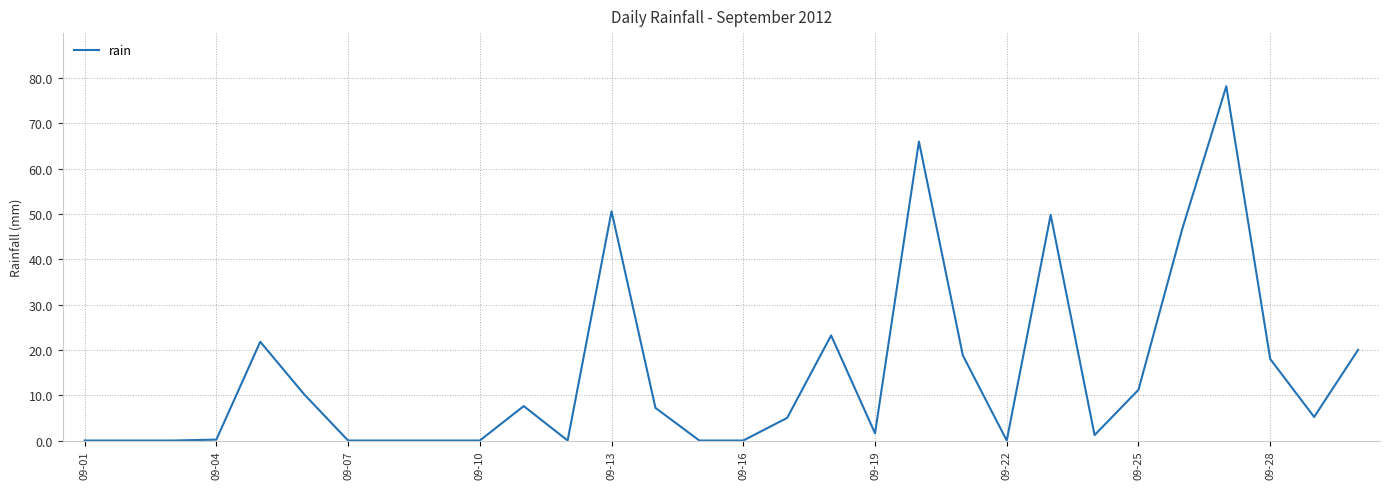

What is the maximum value shown in the chart?

78.2